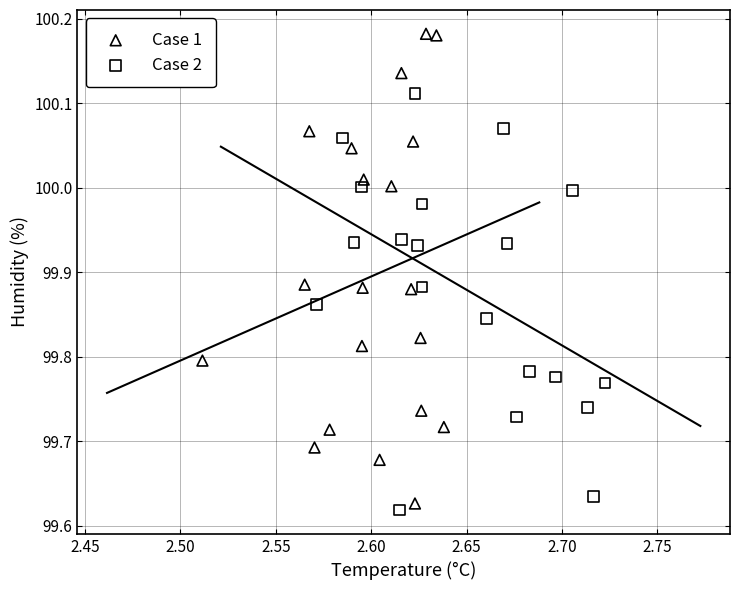

Which series contains the highest Y value?

Case 1